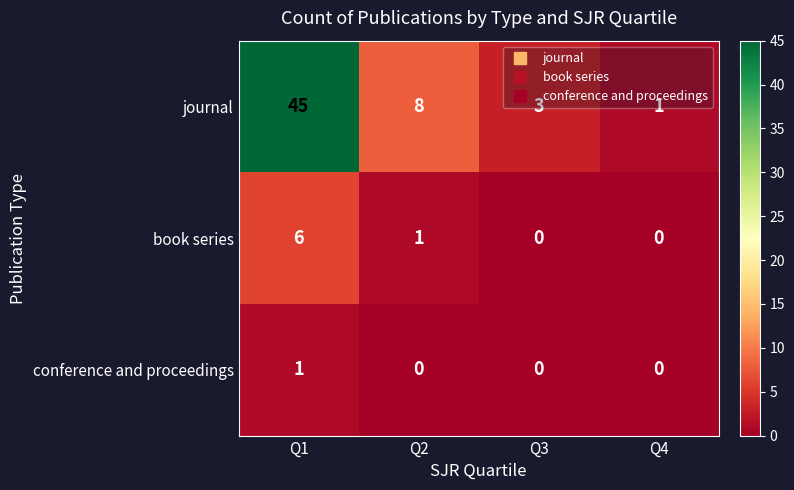

Which series changed the most between Q1 and Q2?

journal